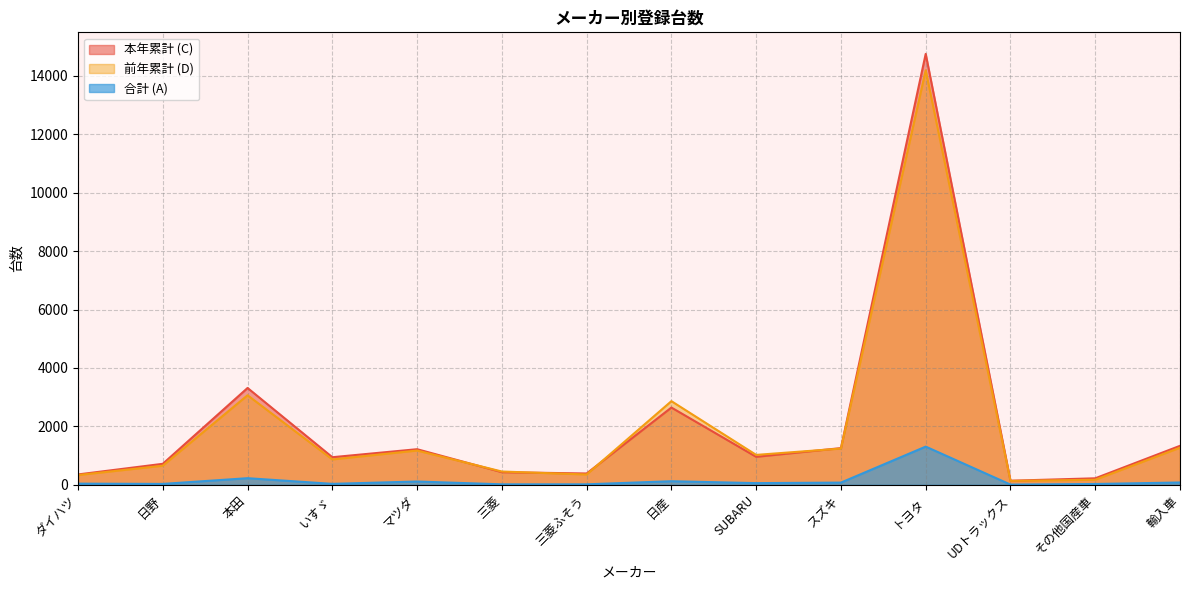

True or false: 合計 (A) and 本年累計 (C) intersect in this chart.

False